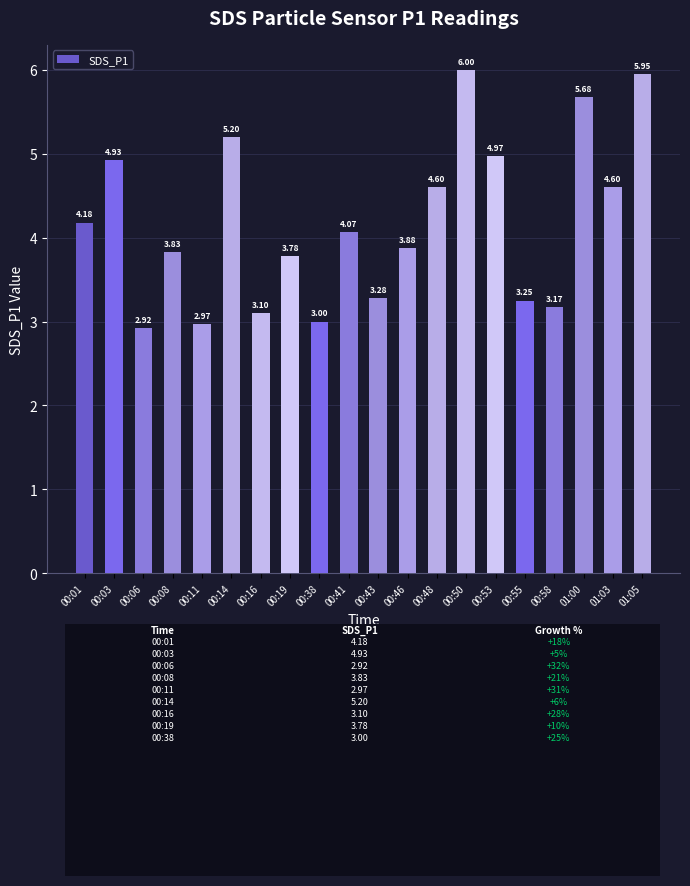

Which label corresponds to the smallest value in the chart?

00:06